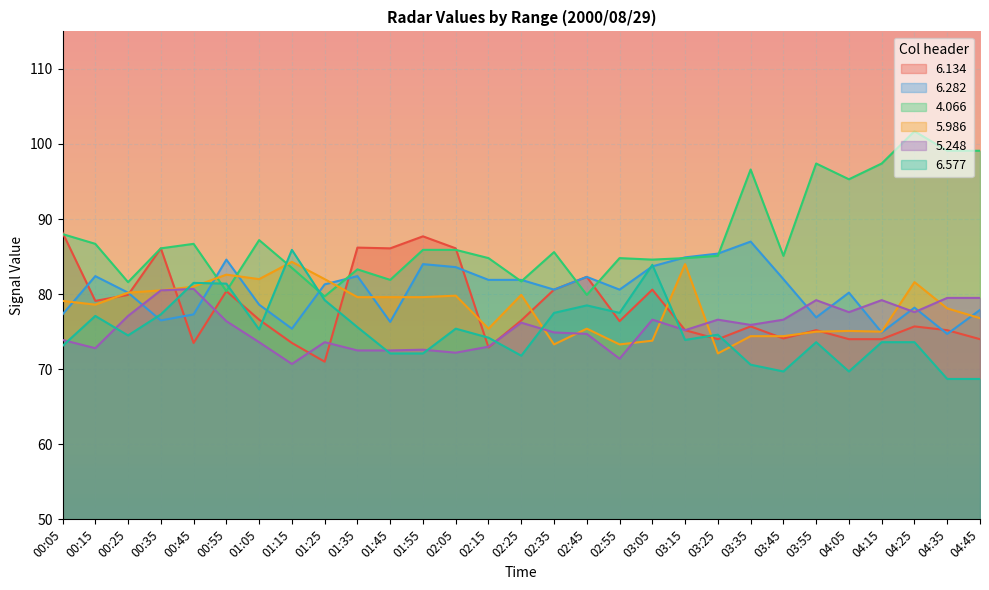

What is the difference between the second highest and second lowest values in the 6.134 series?

14.8